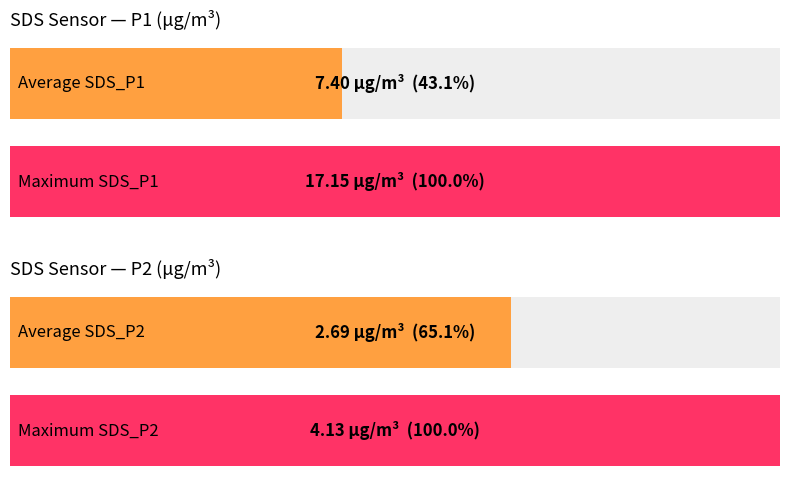

At which category does the chart reach its peak across all series?

SDS_P1